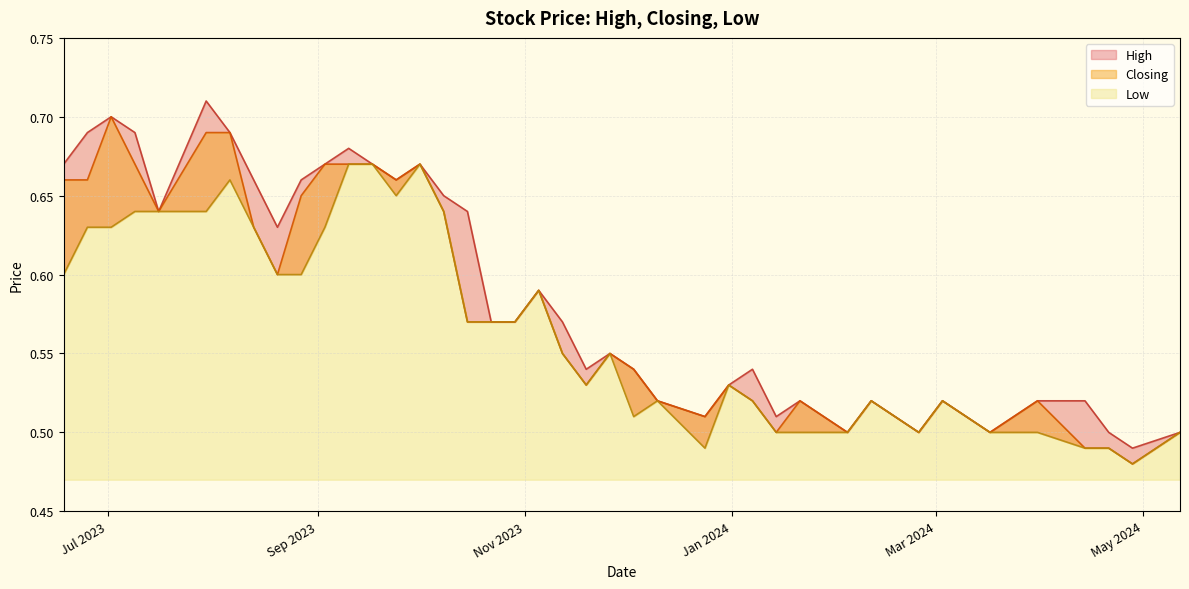

In Closing, how many points are lower than both neighbors (excluding endpoints)?

10